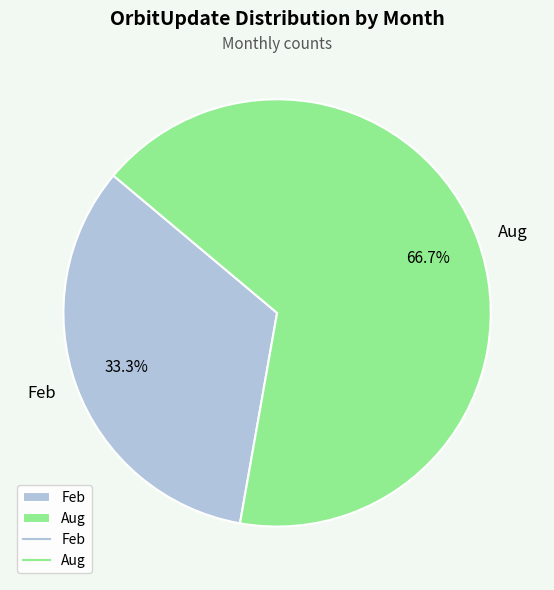

Do Feb and Aug together represent more than half of the pie?

Yes